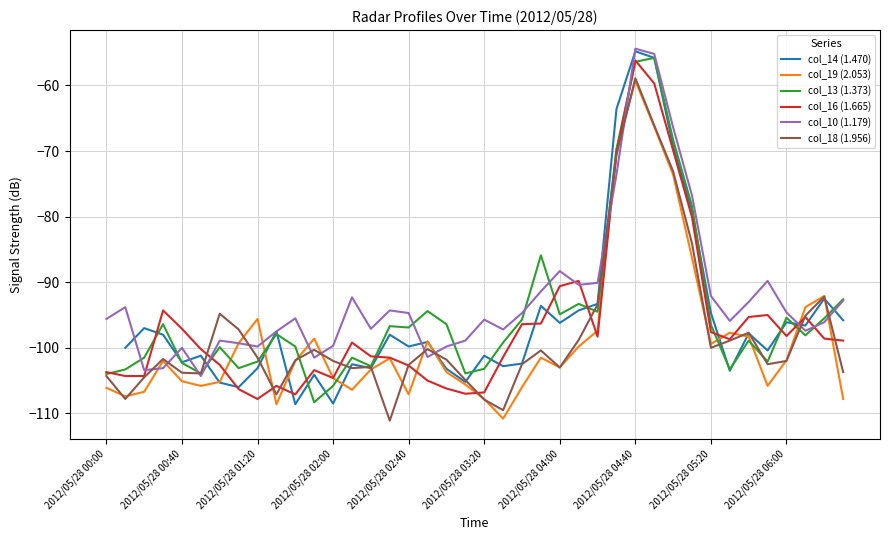

Is it true that col_16 (1.665) equals -27.7 at 38?

False